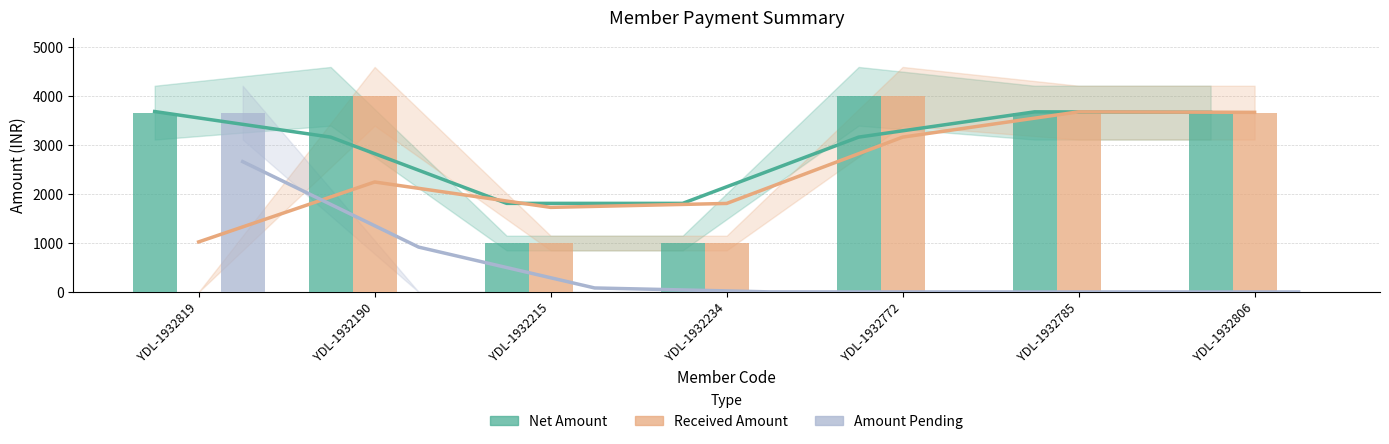

How many bars are there in each group?

3